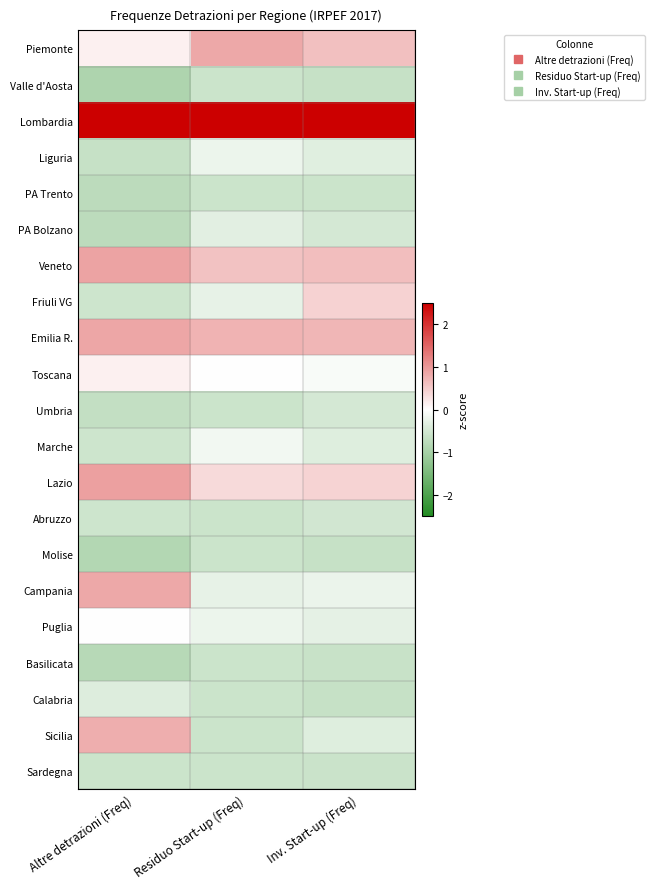

At which category does the chart reach its minimum across all series?

Altre detrazioni (Freq)